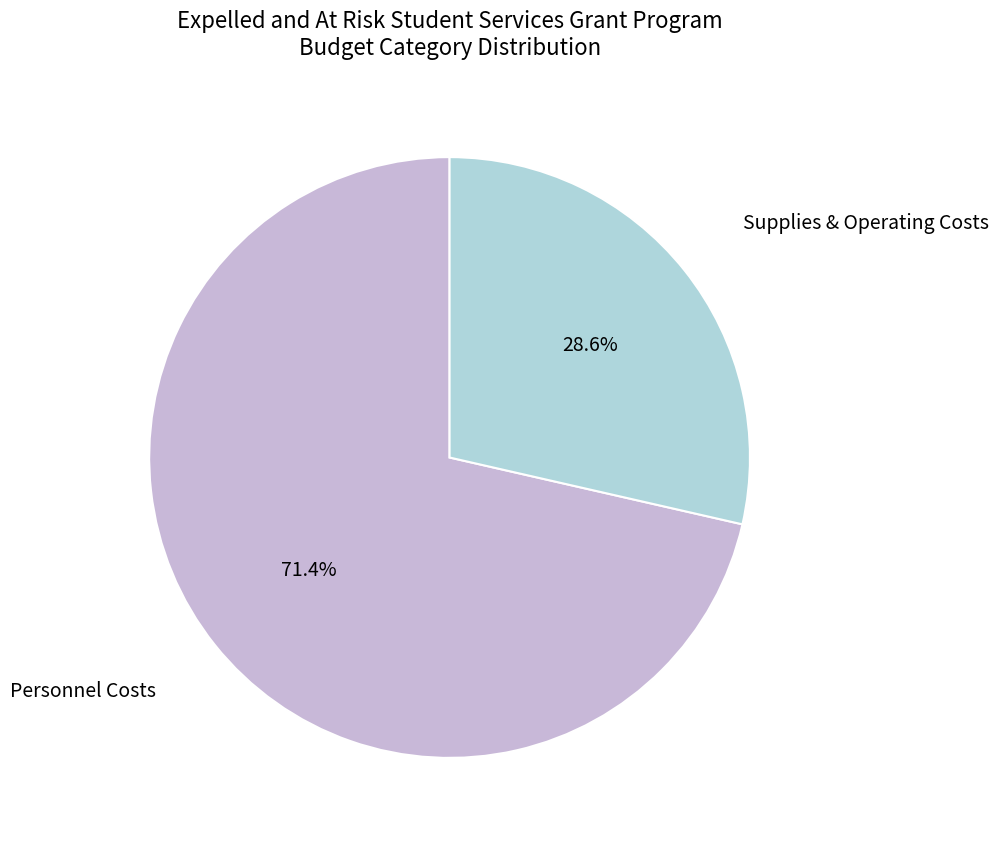

Approximately how many times larger is the value at Supplies & Operating Costs compared to Personnel Costs?

0.4